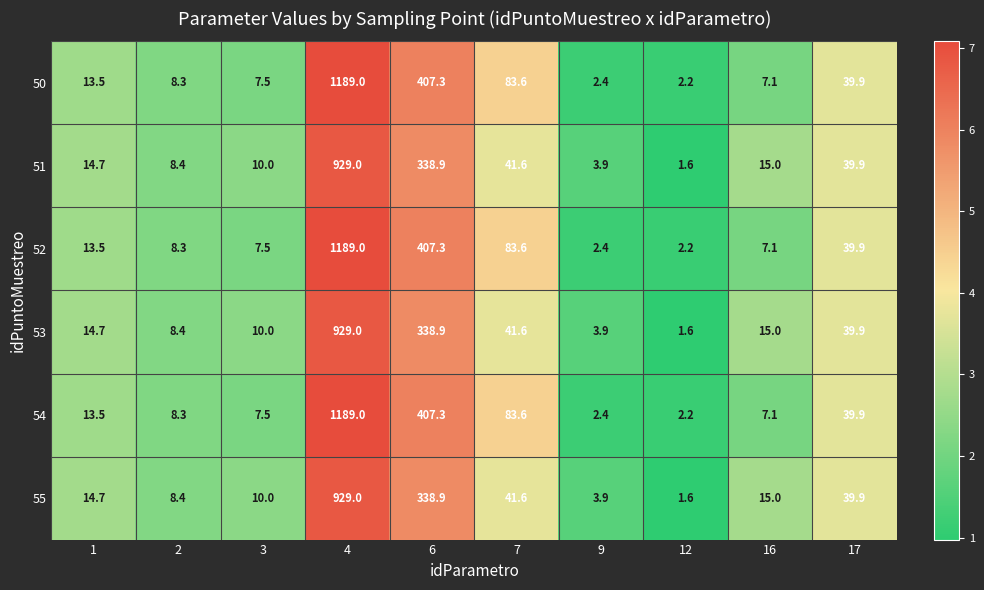

What is the difference between the maximum and second lowest values in the 53 series?

925.1